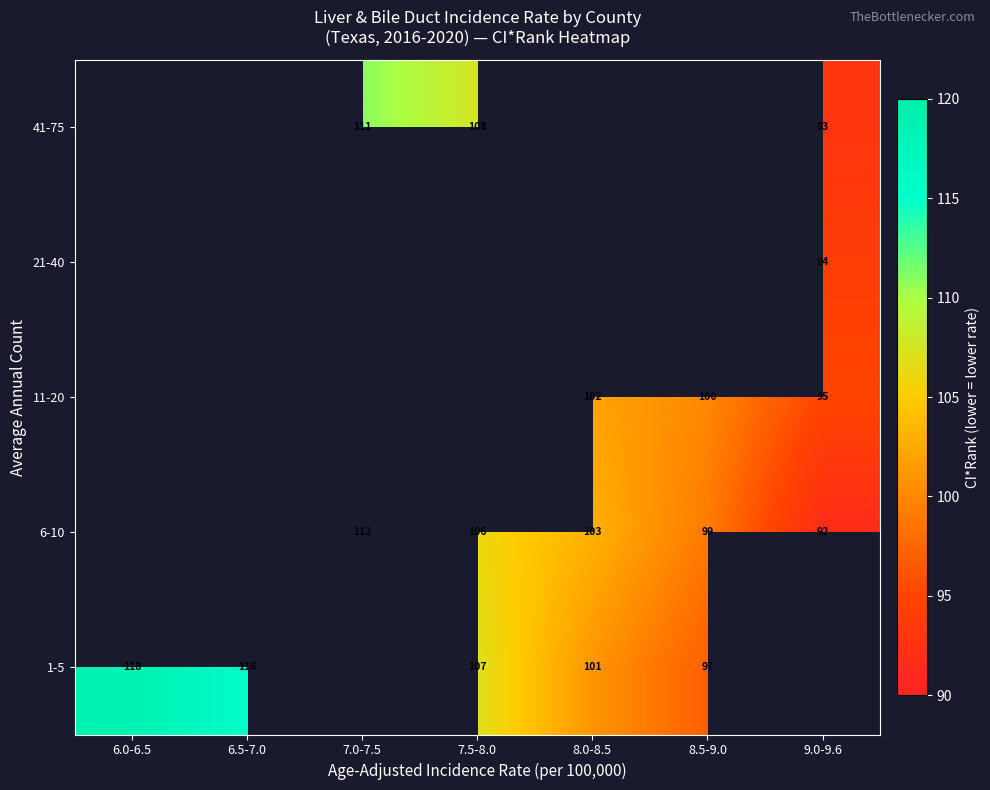

At which category does the chart reach its minimum across all series?

9.0-9.6